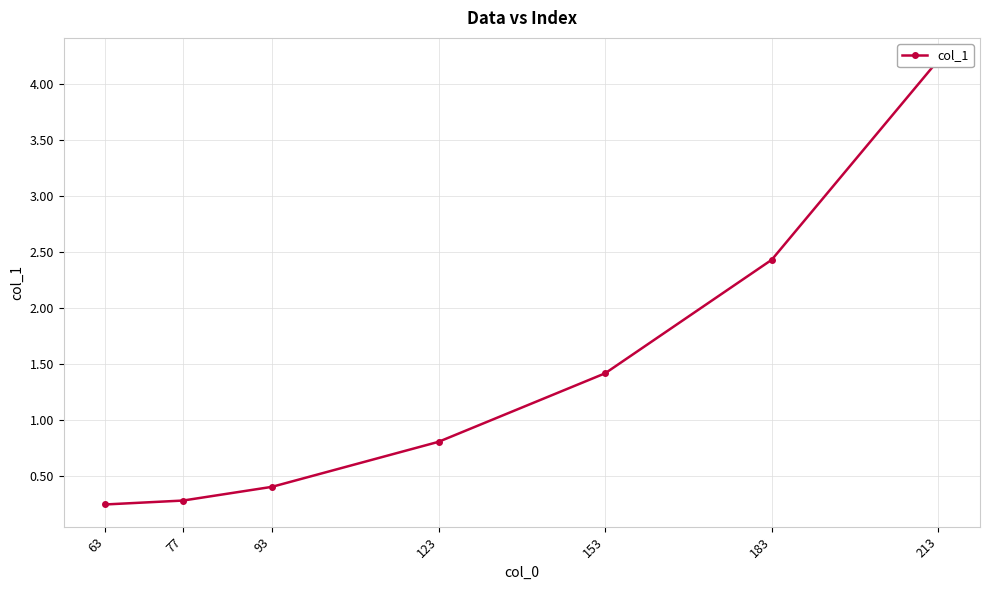

At which label is the value closest to 2?

183